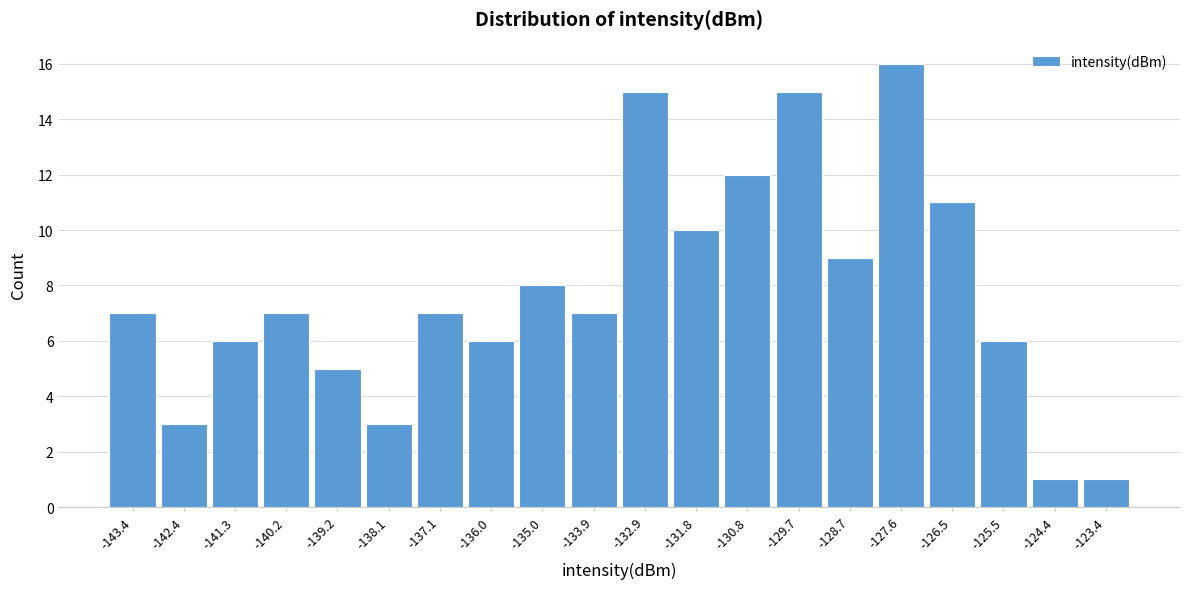

Over which range of the x-axis is the bar tallest?

-128.2 to -127.0